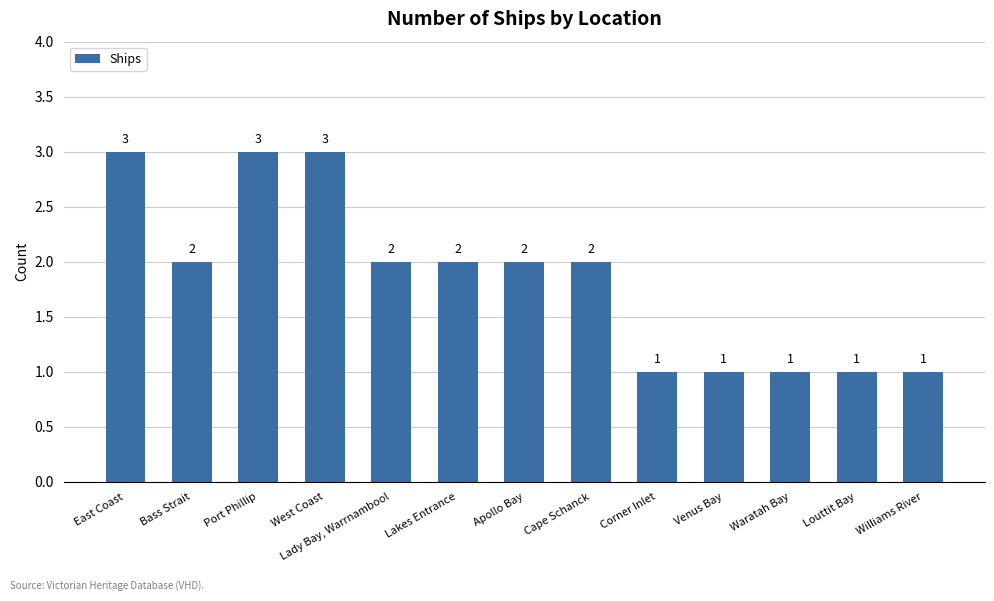

What is the change in value from Bass Strait to Venus Bay?

-1